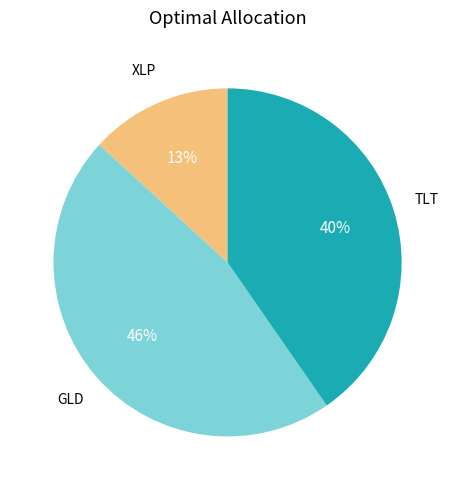

How many slices are in this pie chart?

3